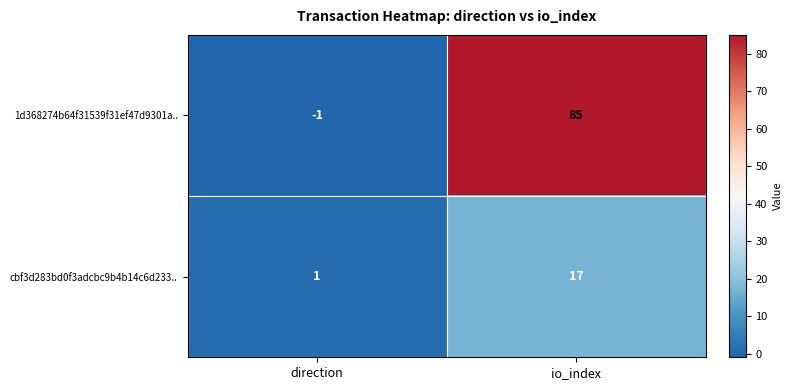

At which label is 1d368274b64f31539f31ef47d9301a.. closest to 42?

direction